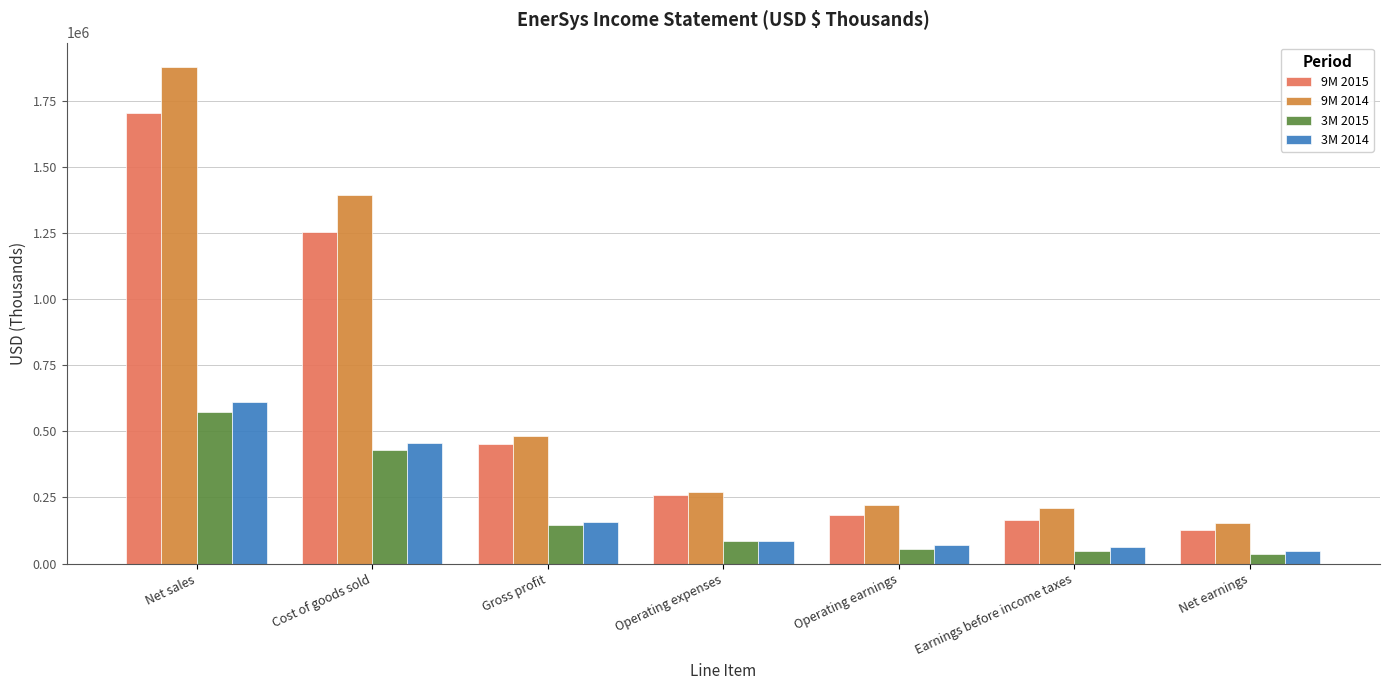

How many bars are there in total?

28